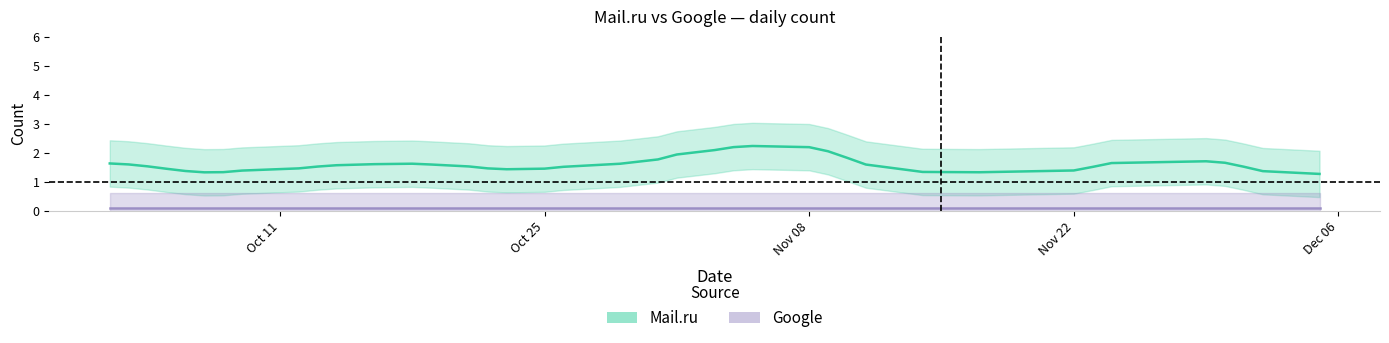

How many Mail.ru values are between 1 and 2?

35